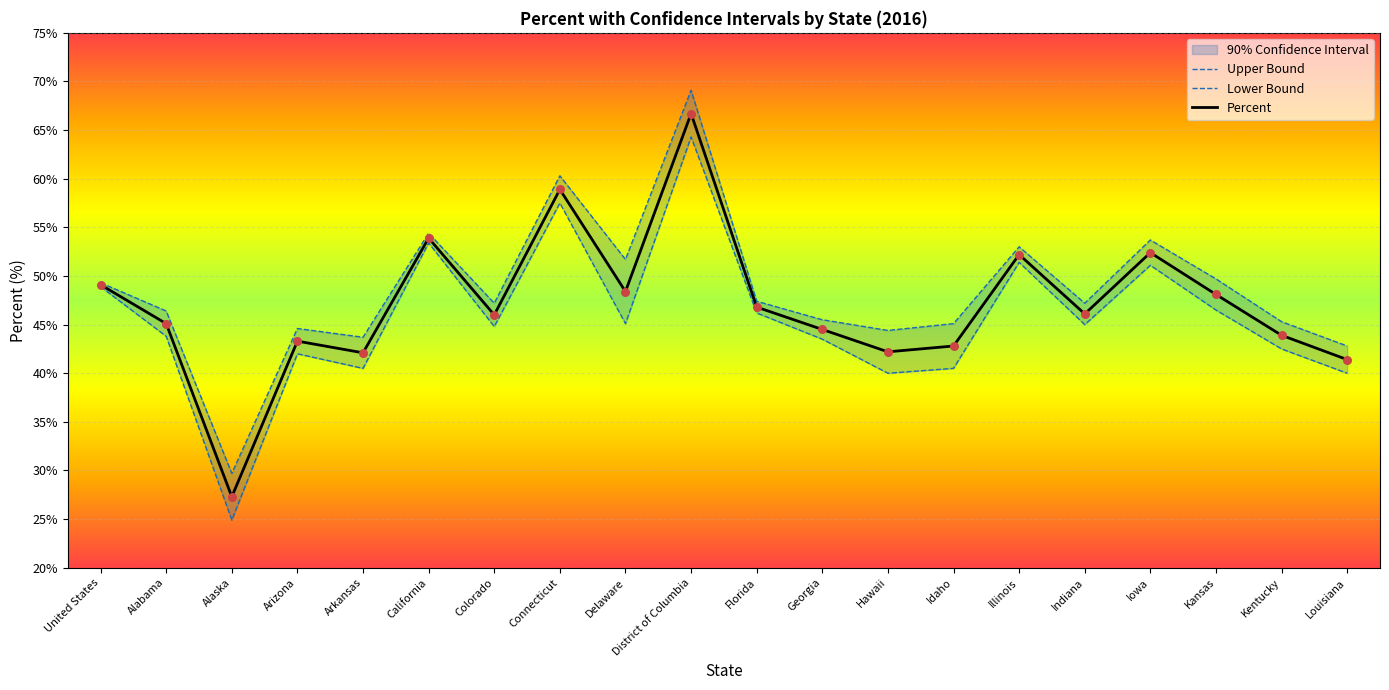

What is the total value across all series at Alabama?

135.3